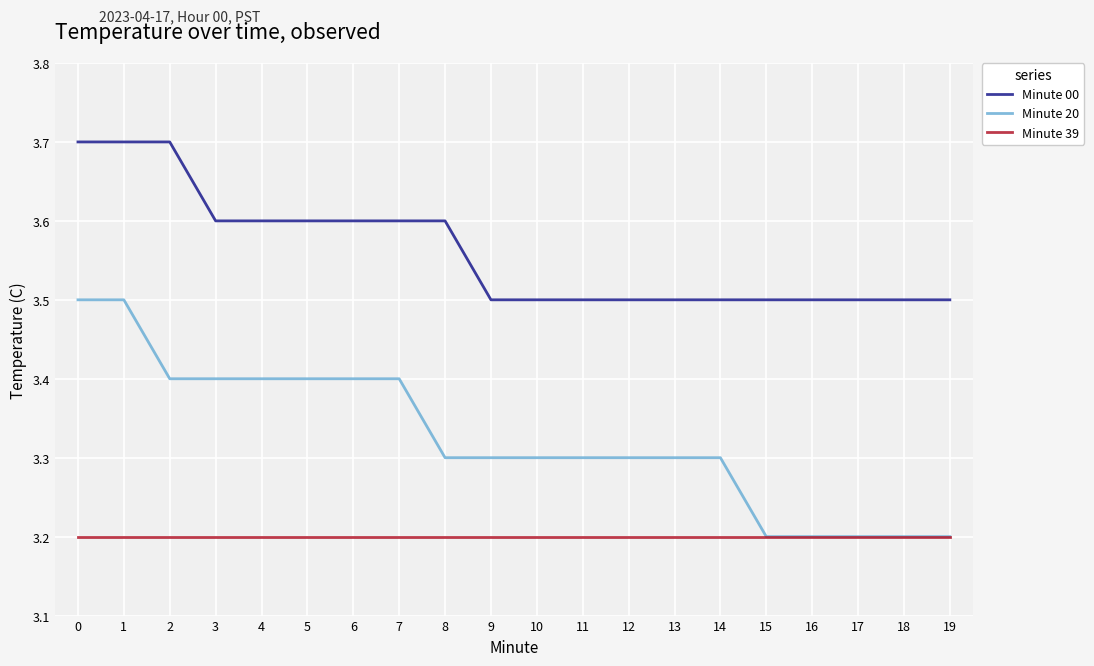

What is the lowest value of the Minute 00 series?

3.5